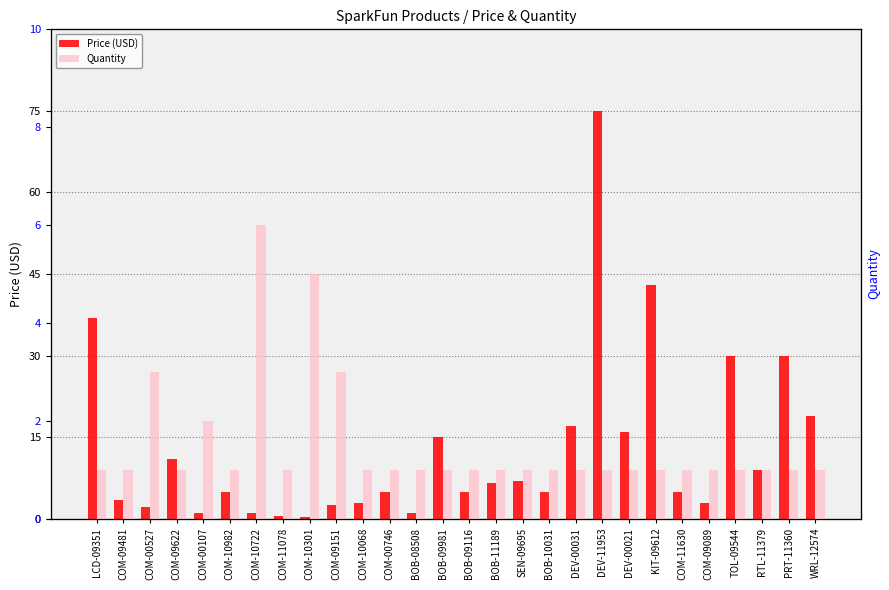

Is the value of Price (USD) at COM-10722 greater than the value of Quantity at COM-00527?

No